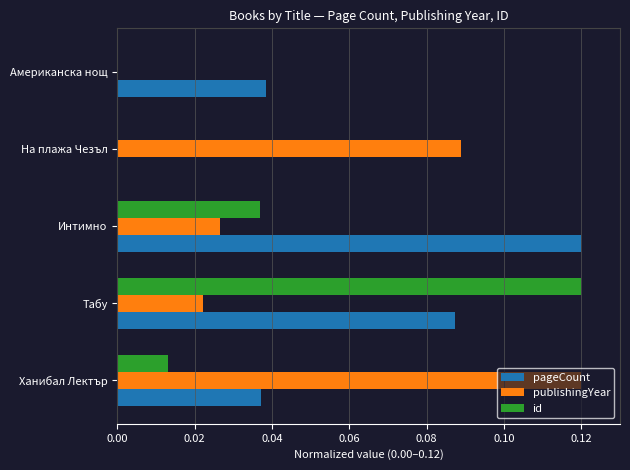

At which category is the sum across all series the highest?

Табу